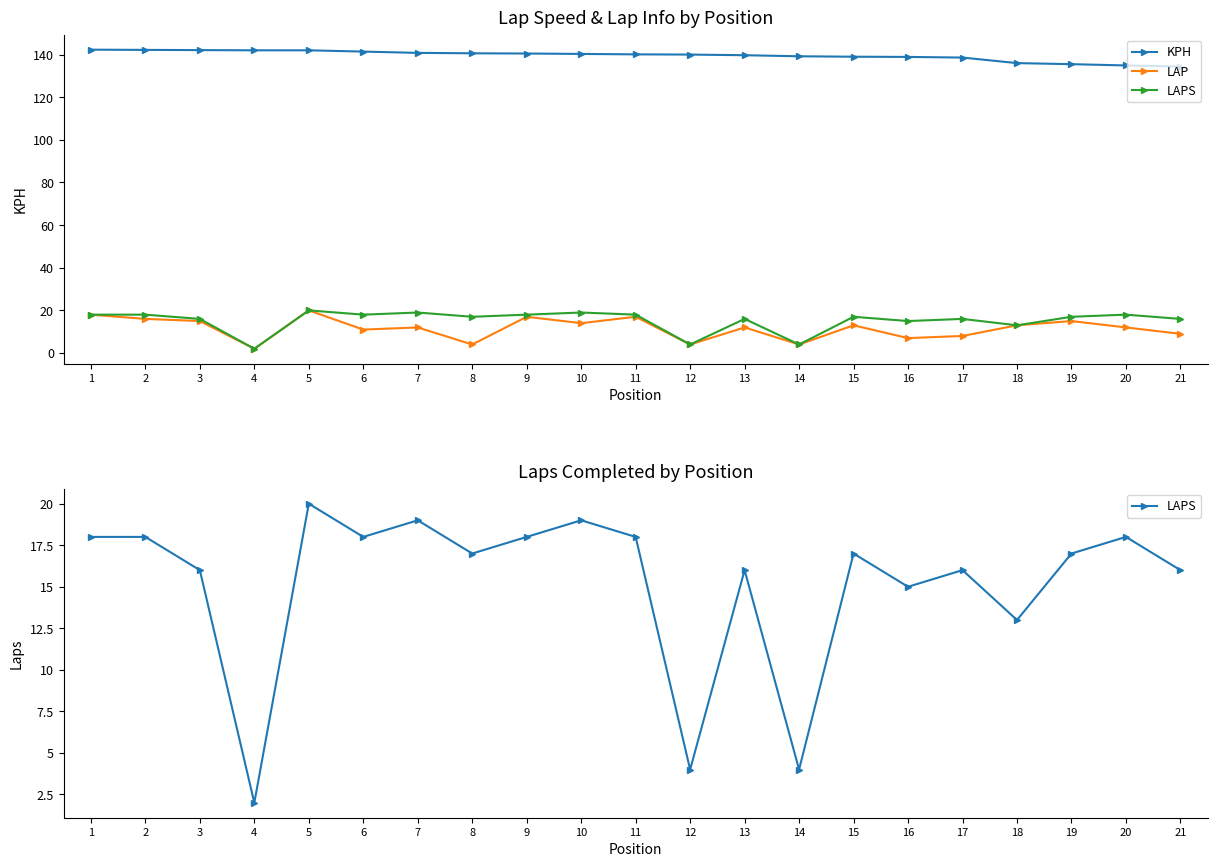

True or false: LAPS and KPH intersect in this chart.

False